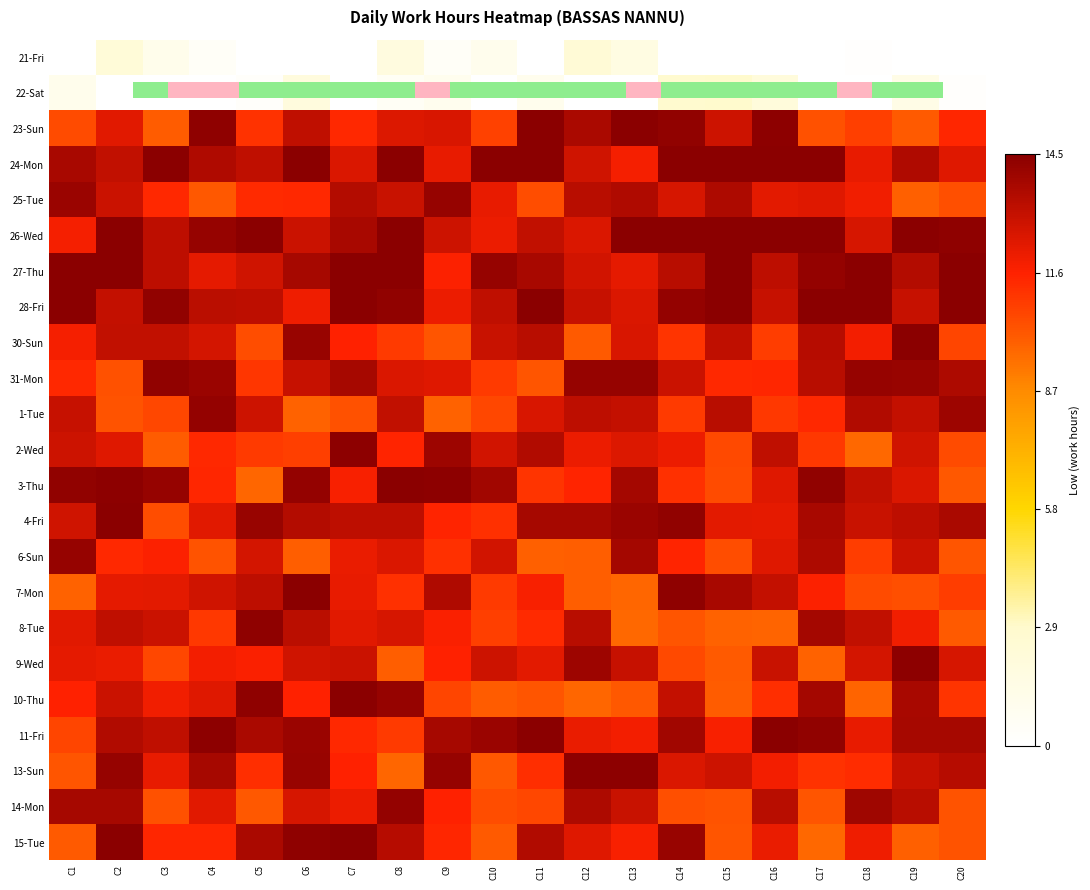

At how many categories does at least one series exceed 0?

20